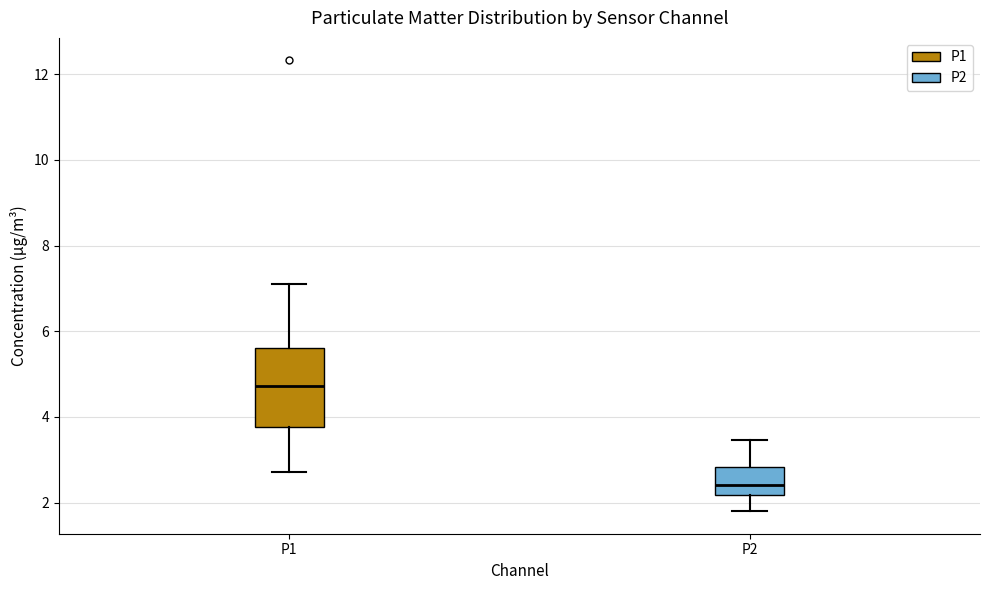

Reading left to right, transcribe this box plot: for each box, give where its median line is, the range the box spans, and where its two whiskers end, as read against the y-axis. The values are not printed on the chart, so give them approximately, as read against the axis.

P1: median 4.8, box 3.8 to 5.6, whiskers 2.8 to 7.2
P2: median 2.4, box 2.2 to 2.8, whiskers 1.8 to 3.4